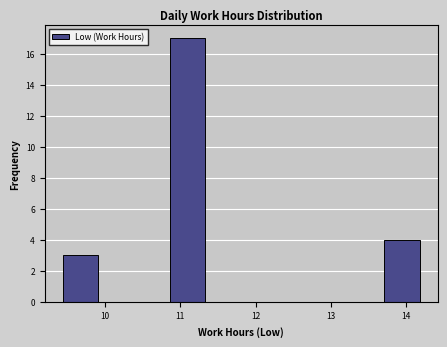

Reading left to right, transcribe this chart: for each bar, give the range it covers on the x-axis and its height. Neither the bar edges nor the heights are printed on the chart, so give them approximately, as read against the axes.

9.4 to 9.9: 3
9.9 to 10.4: 0
10.4 to 10.9: 0
10.9 to 11.3: 17
11.3 to 11.8: 0
11.8 to 12.3: 0
12.3 to 12.8: 0
12.8 to 13.2: 0
13.2 to 13.7: 0
13.7 to 14.2: 4